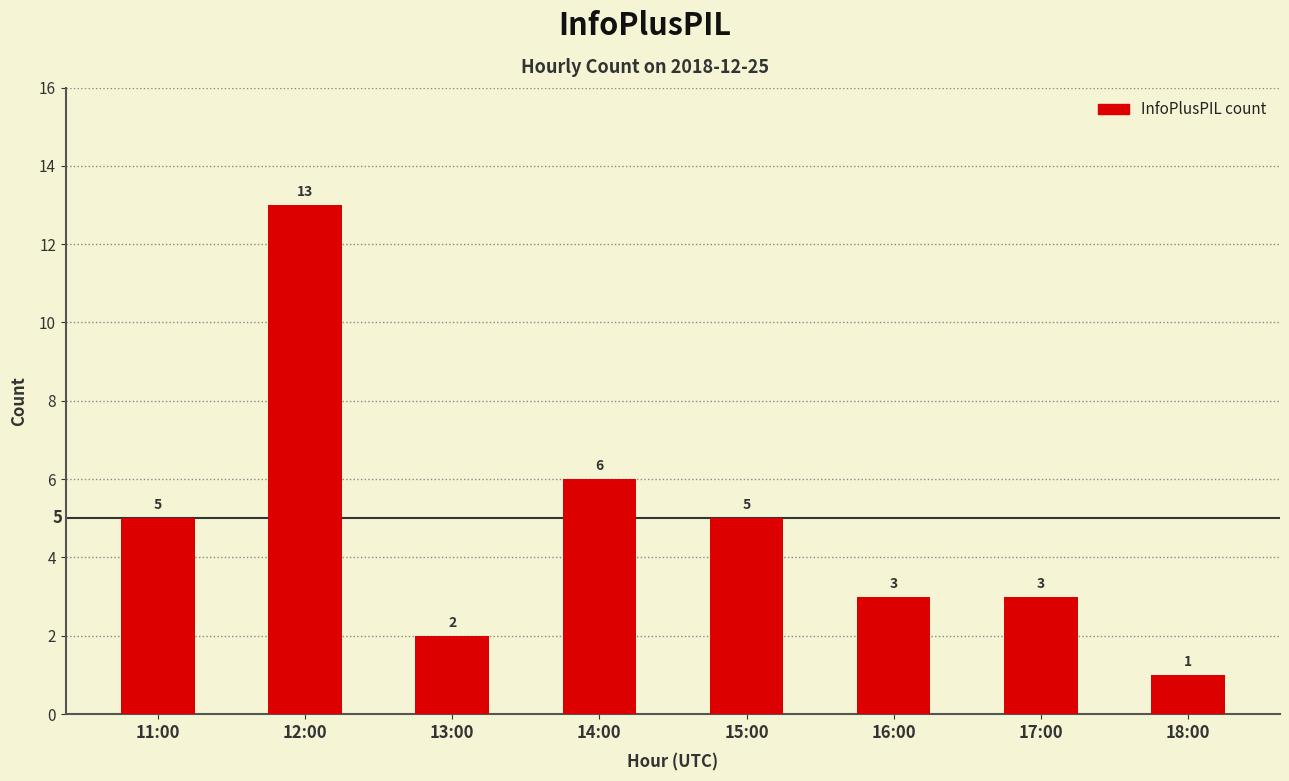

The value at 13:00 is 1. True or false?

False